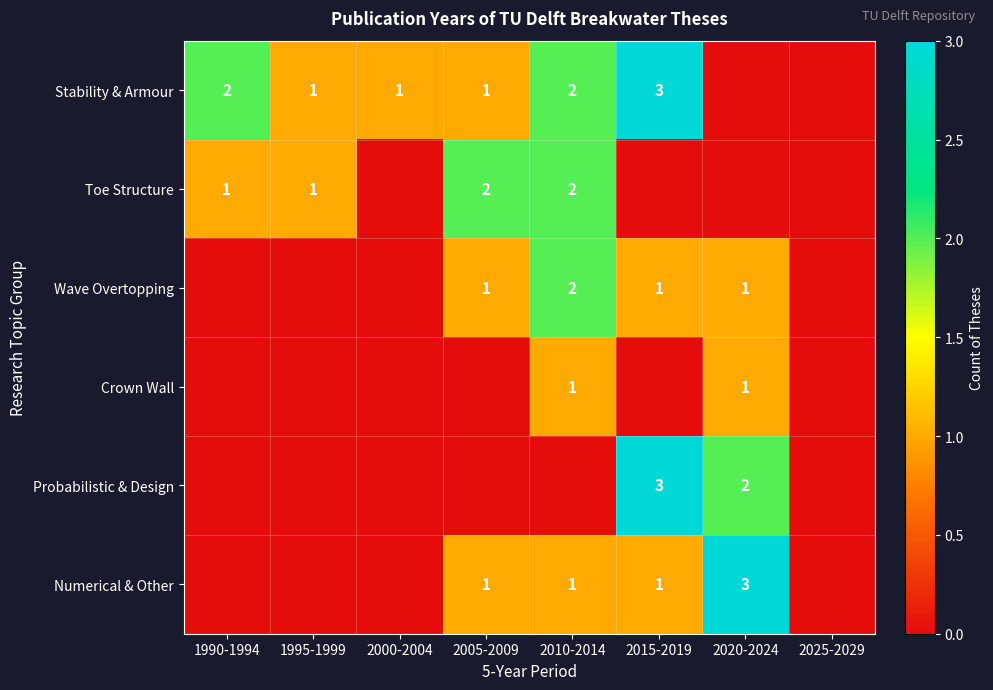

The value of Crown Wall at 2020-2024 is 0. True or false?

False